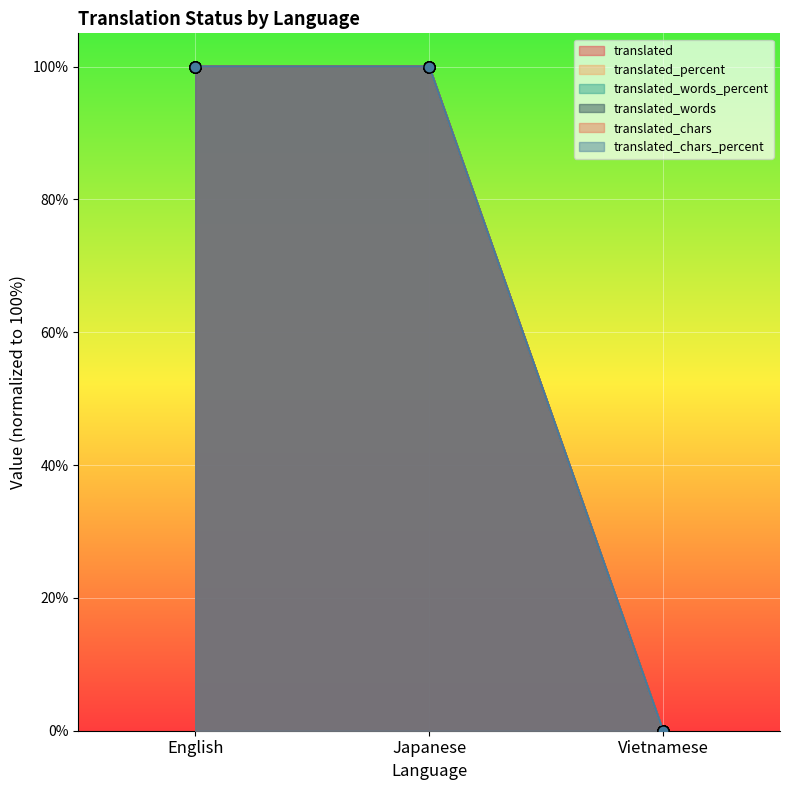

At which category is the sum across all series the highest?

English